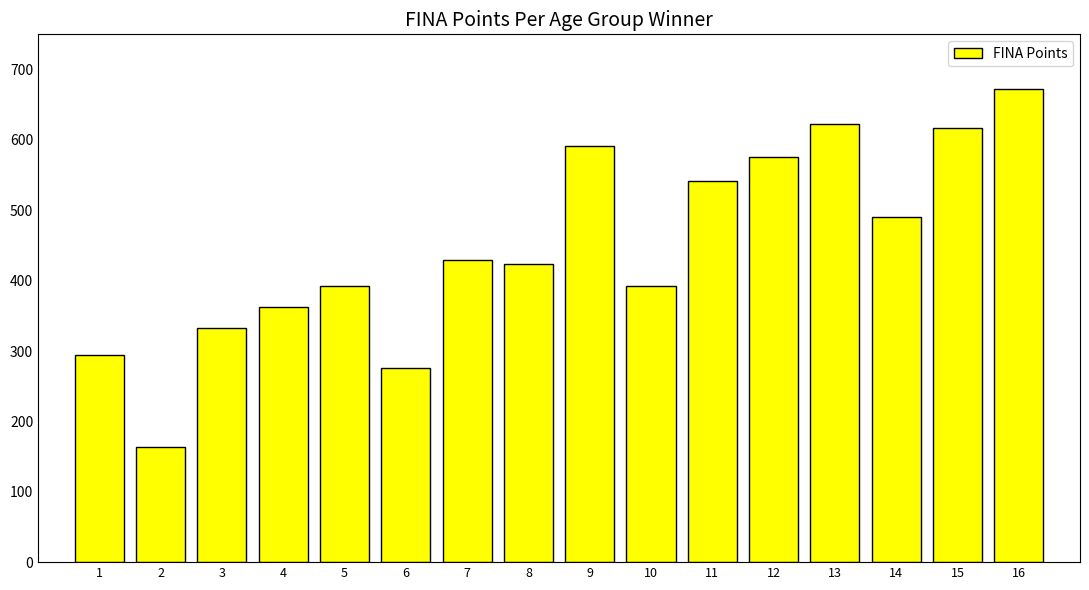

Is it true that the value at 16 is 408?

False